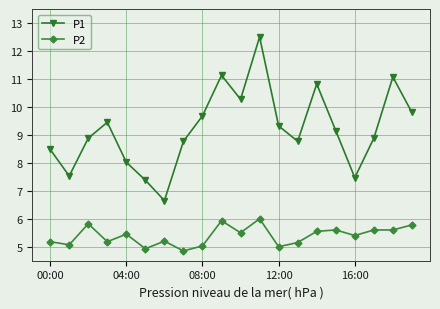

Which series has the widest spread of values?

P1